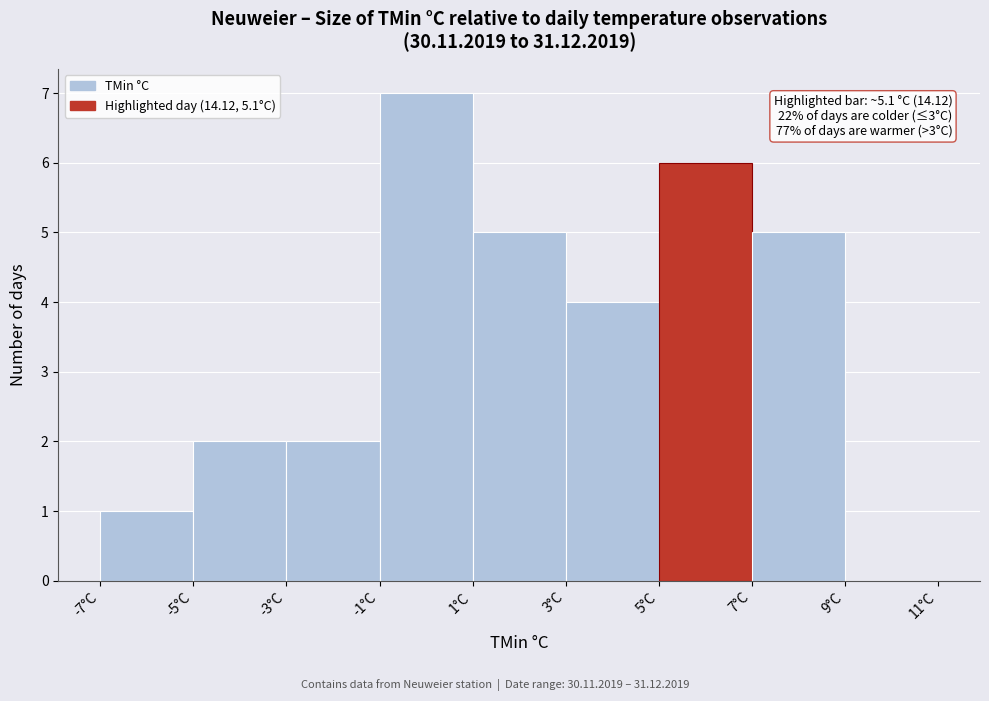

Which range on the x-axis has the tallest bar?

-1 to 1